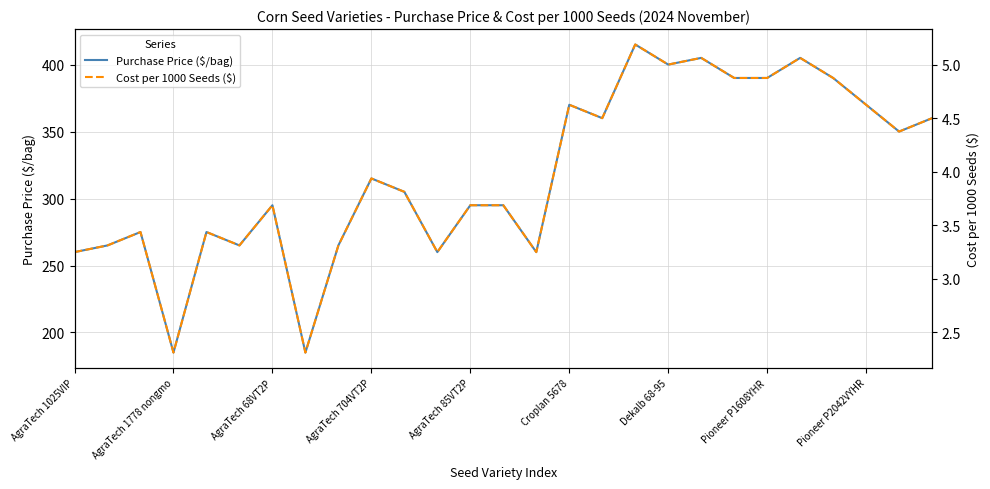

Rank the series by their average value, from lowest to highest.

Cost per 1000 Seeds ($), Purchase Price ($/bag)